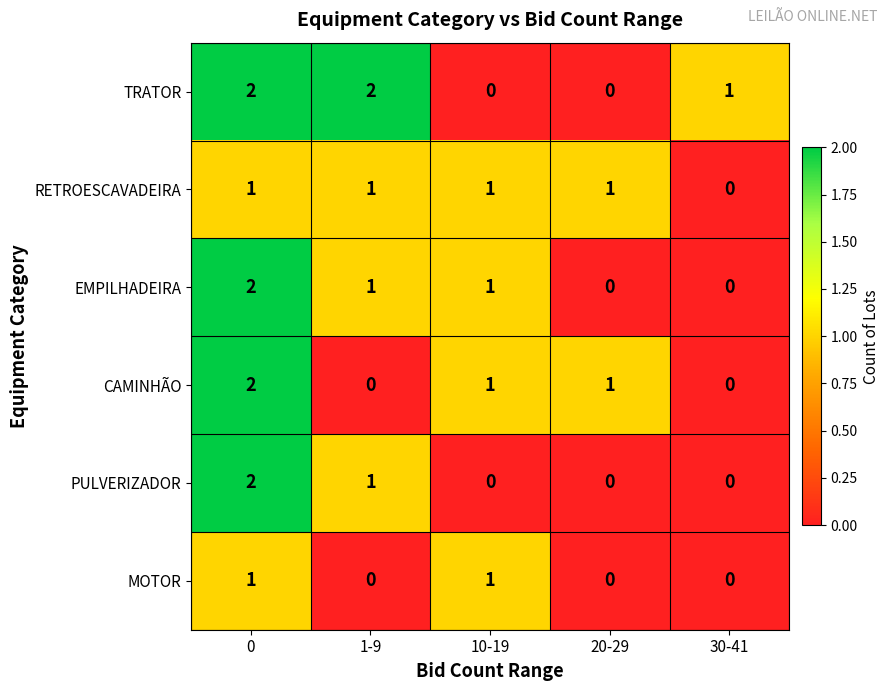

Is it true that MOTOR equals -1 at 30-41?

False